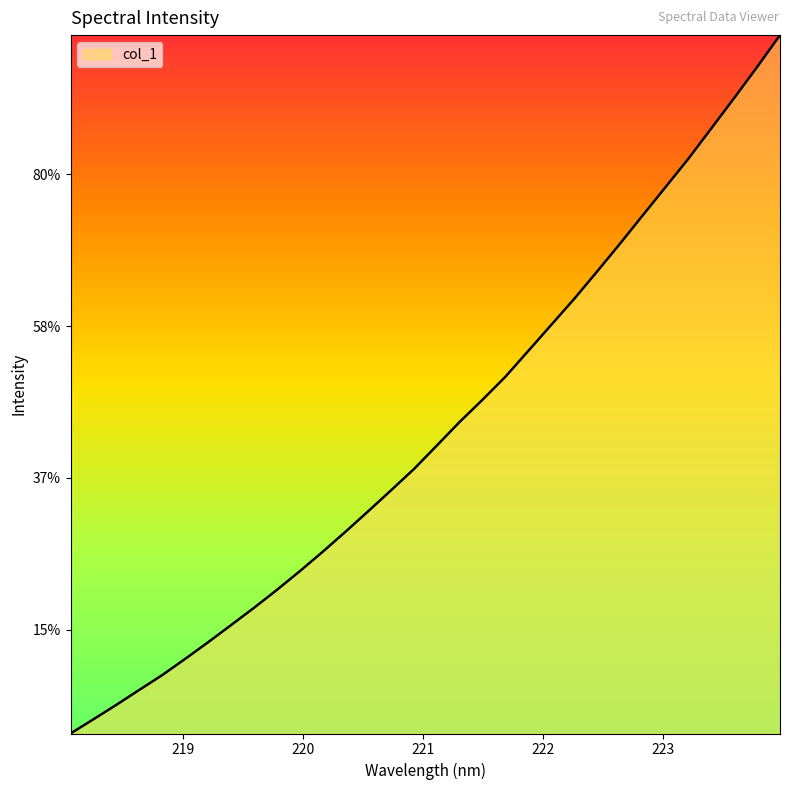

At which label does the data first exceed 3106?

221.1174